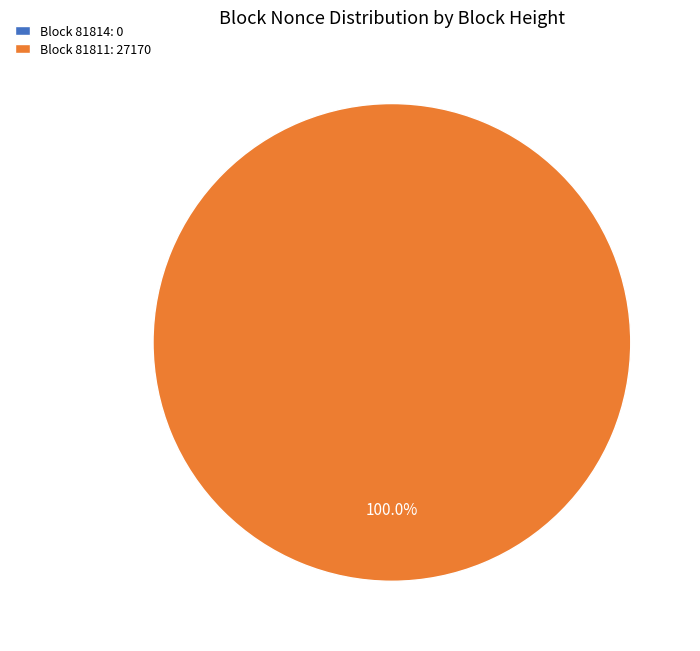

Count the number of slices in the pie.

2